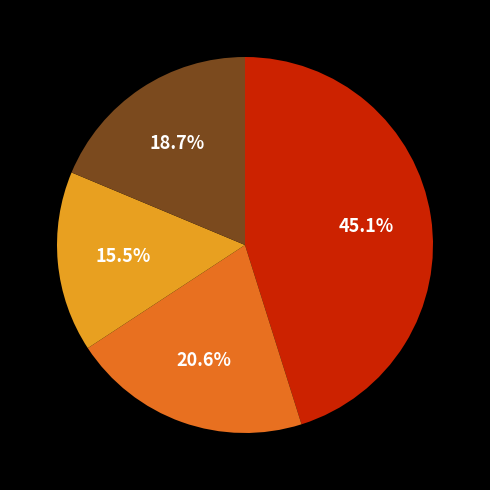

Is there any slice that represents more than half of the pie?

No